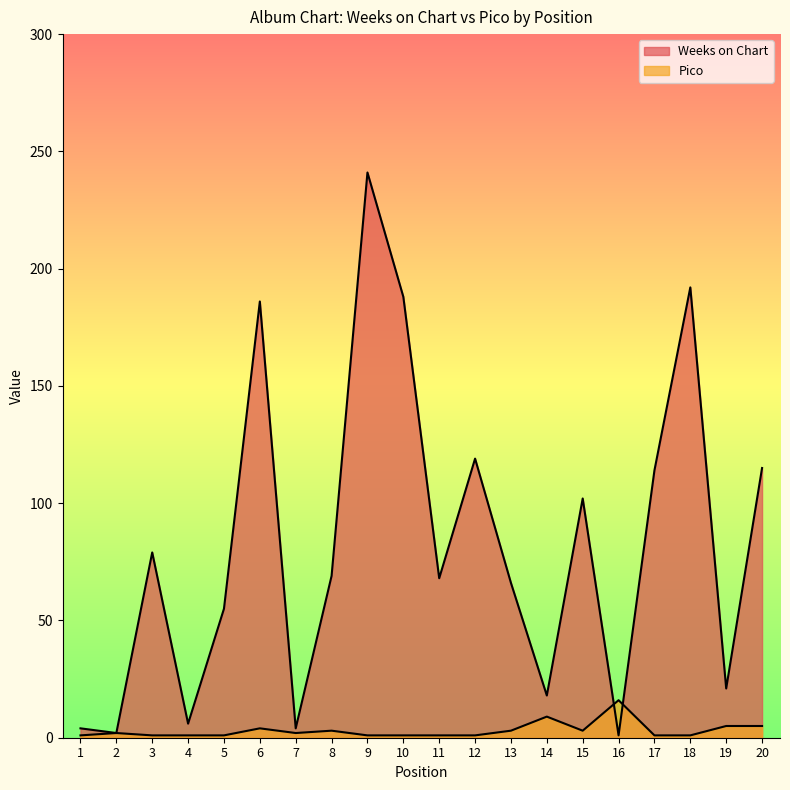

What is the greatest value displayed?

241